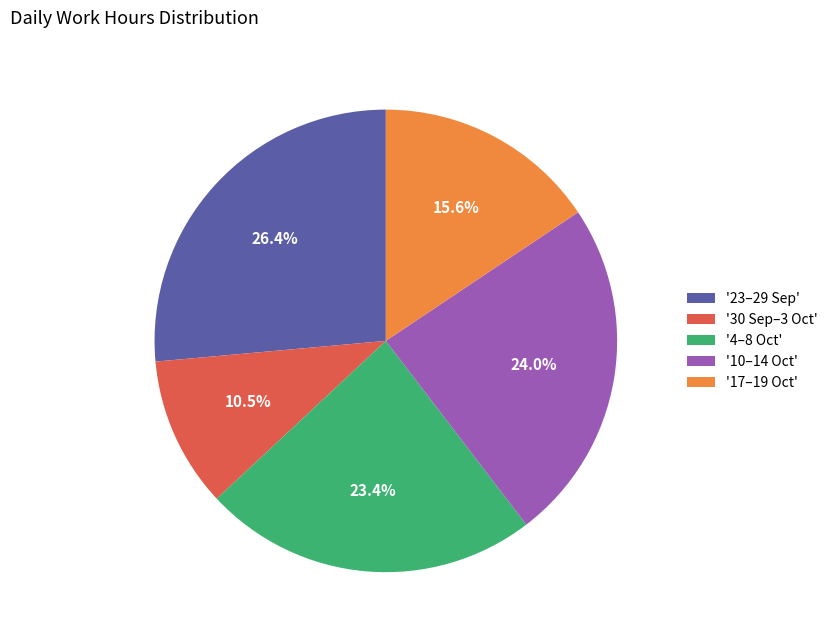

Is '23–29 Sep' the majority of the pie?

No